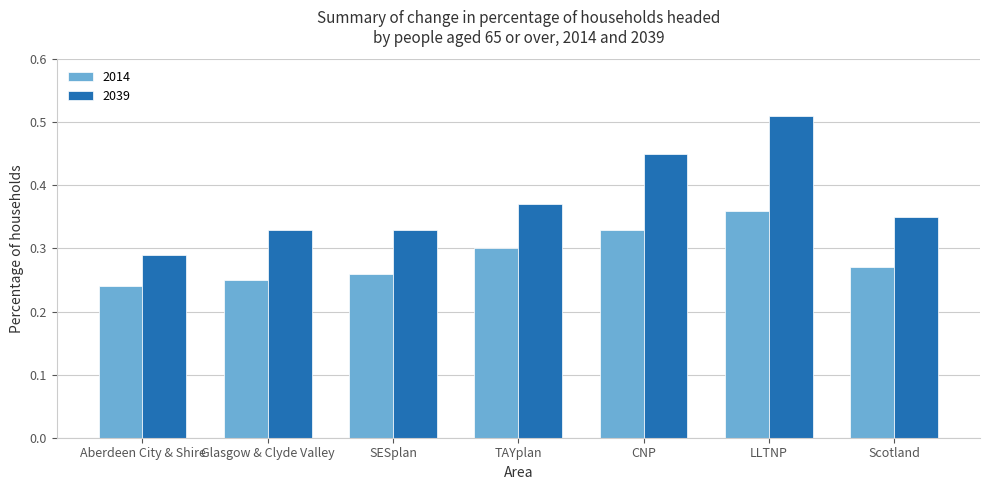

Which category has the highest value in the 2014 series?

LLTNP